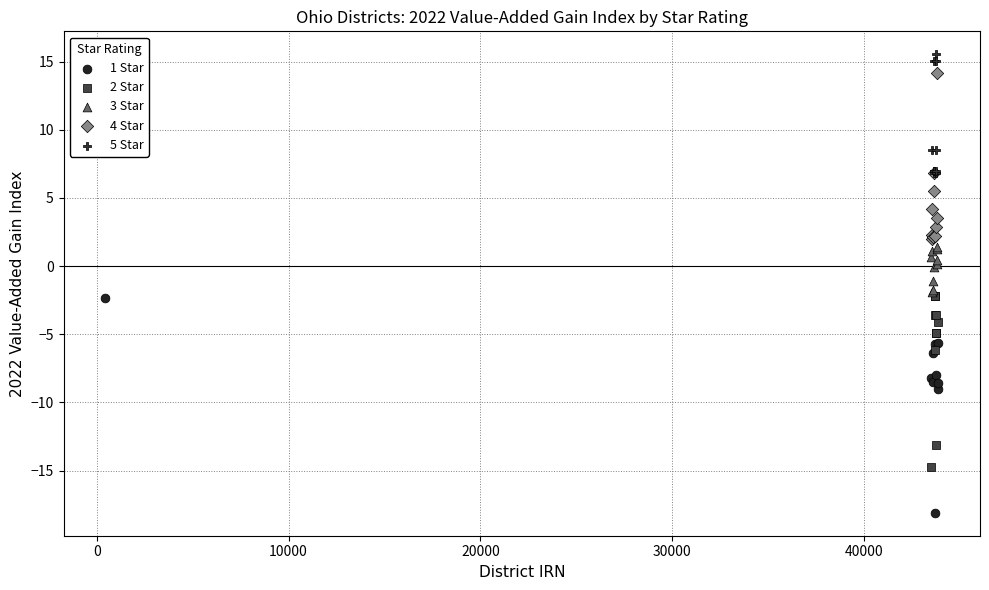

What are all the series names shown in the legend?

1 Star, 2 Star, 3 Star, 4 Star, 5 Star